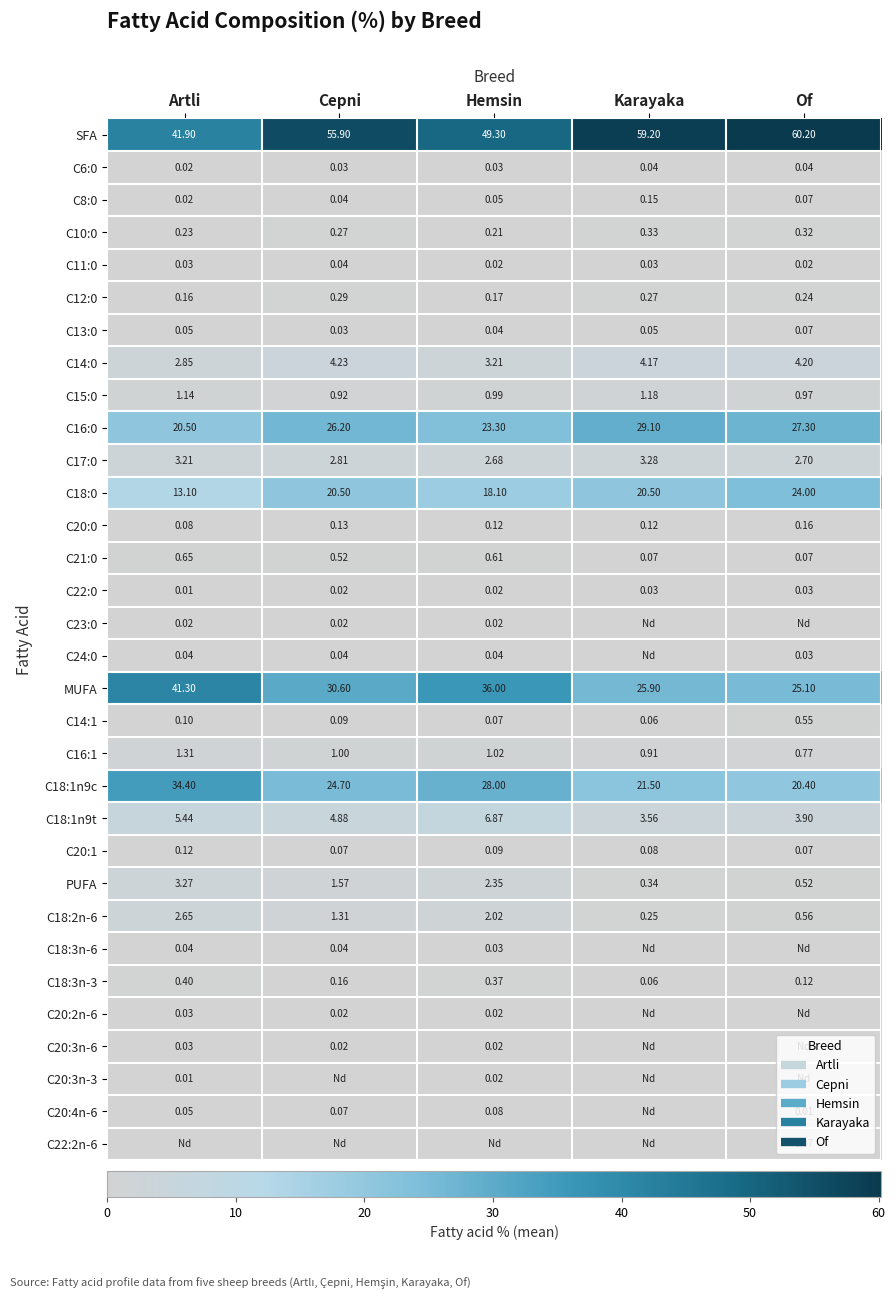

Which category has the lowest value across all series?

Karayaka